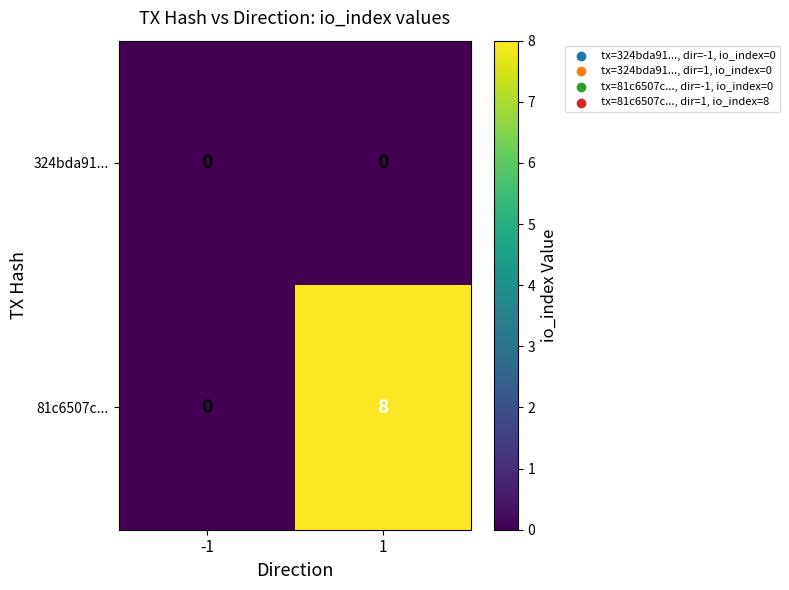

Rank the series by their average value, from lowest to highest.

324bda91..., 81c6507c...